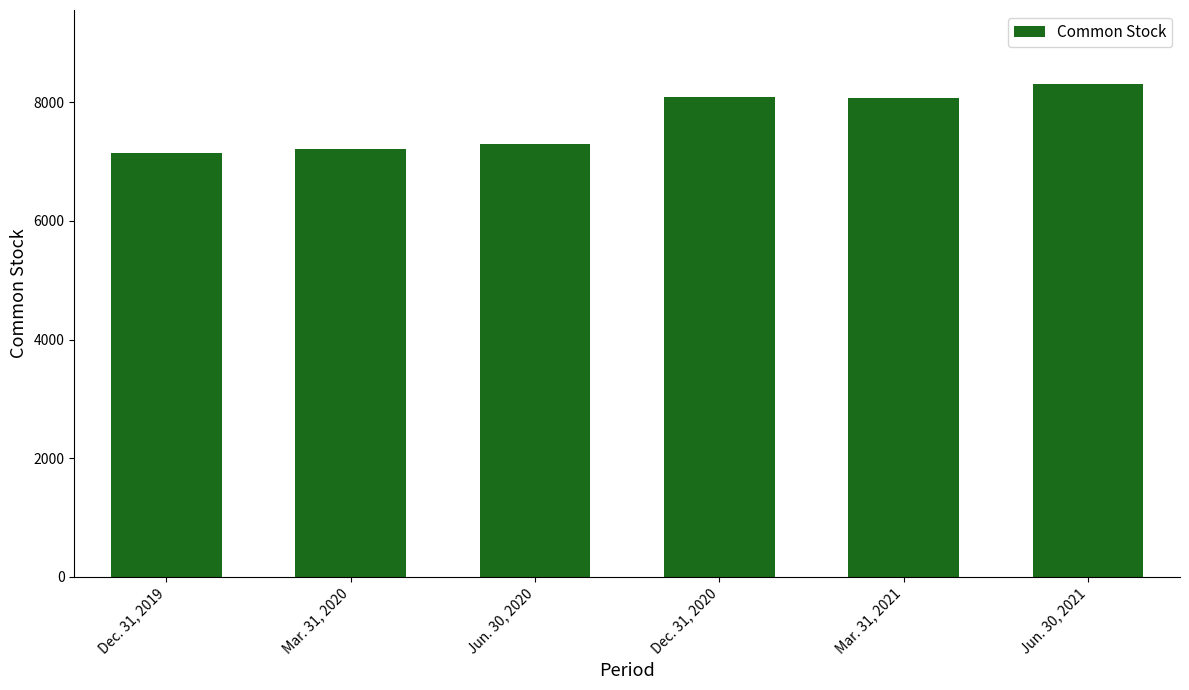

What is the difference between the maximum and minimum values?

1161